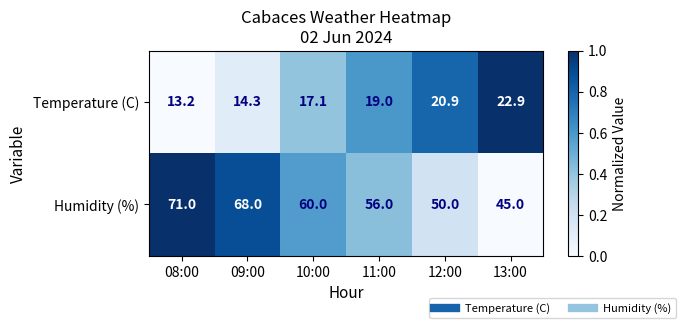

What is the sum of all Temperature (C) values?

107.4